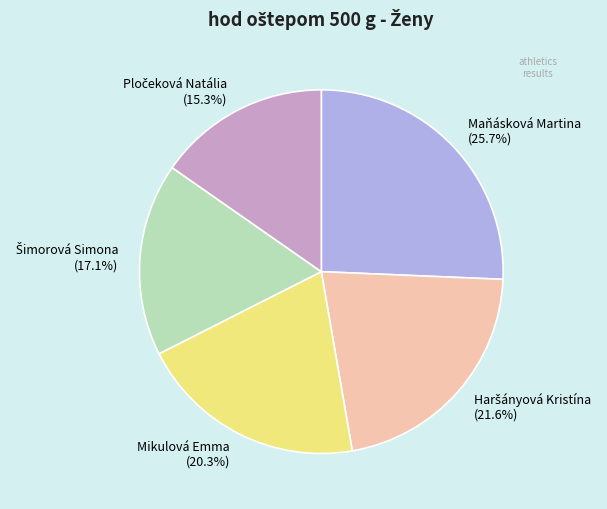

Which slice is the largest?

Maňásková Martina